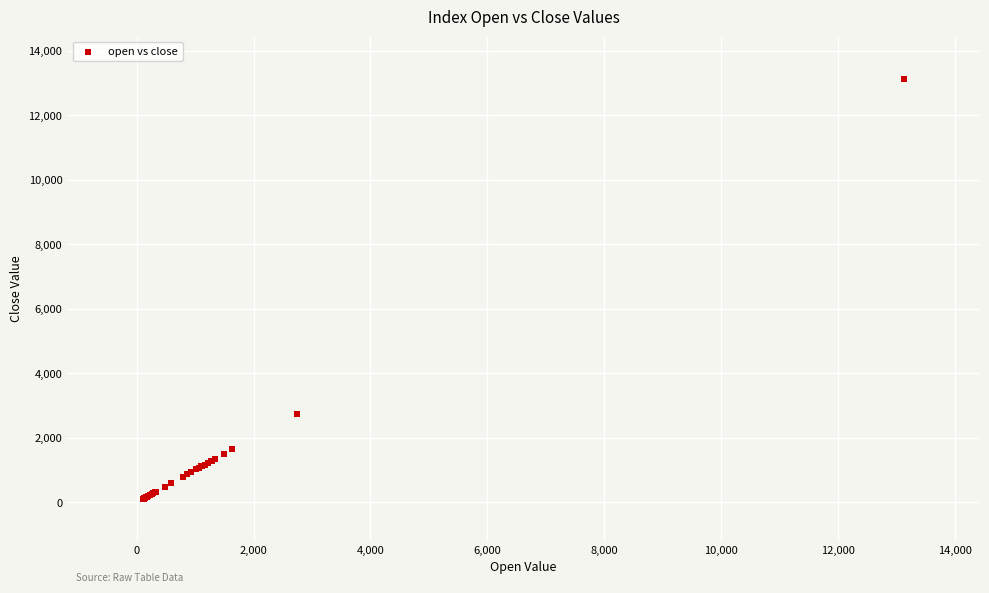

What Y value in the scatter plot is closest to 6629?

2752.1